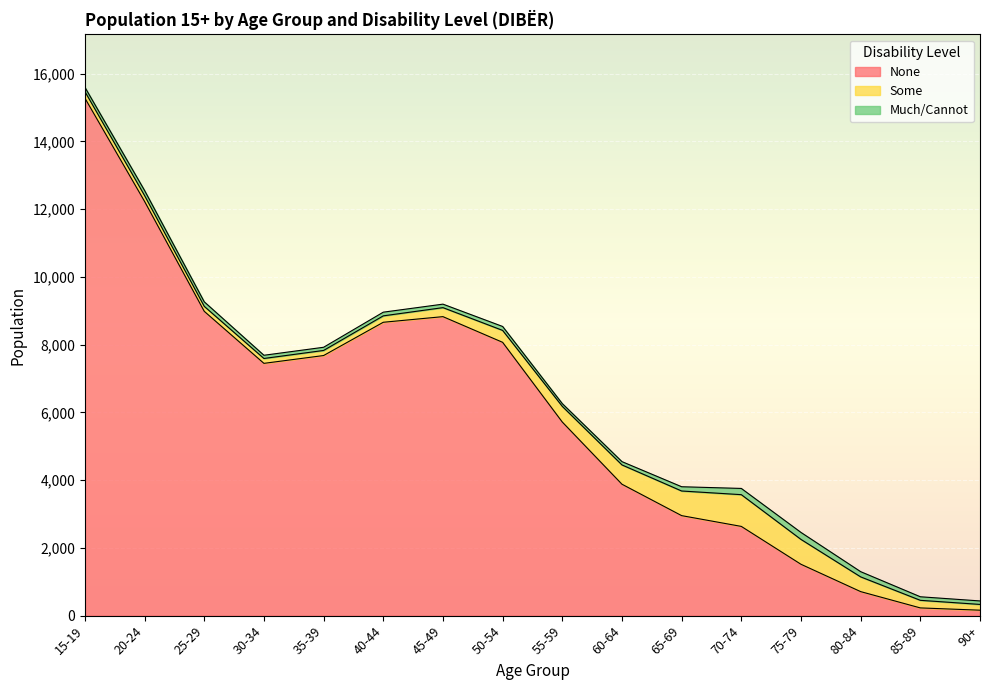

Reading right to left, list all the values displayed in this chart.

None: 90+=161	85-89=228	80-84=709	75-79=1516	70-74=2634	65-69=2952	60-64=3879	55-59=5715	50-54=8068	45-49=8826	40-44=8660	35-39=7678	30-34=7447	25-29=8983	20-24=12227	15-19=15276
Some: 90+=170	85-89=224	80-84=435	75-79=734	70-74=937	65-69=727	60-64=570	55-59=462	50-54=352	45-49=266	40-44=189	35-39=150	30-34=144	25-29=147	20-24=173	15-19=194
Much/Cannot: 90+=103	85-89=105	80-84=154	75-79=206	70-74=184	65-69=126	60-64=97	55-59=82	50-54=116	45-49=103	40-44=109	35-39=94	30-34=95	25-29=134	20-24=150	15-19=127